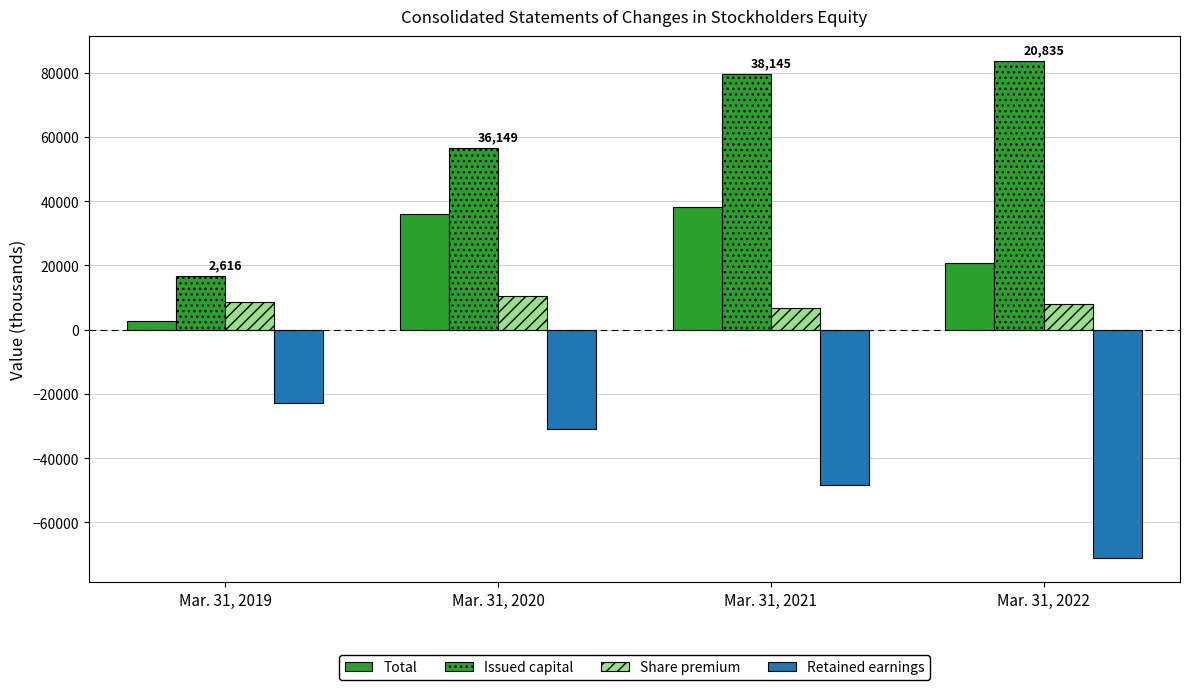

How many bars are there in total?

16